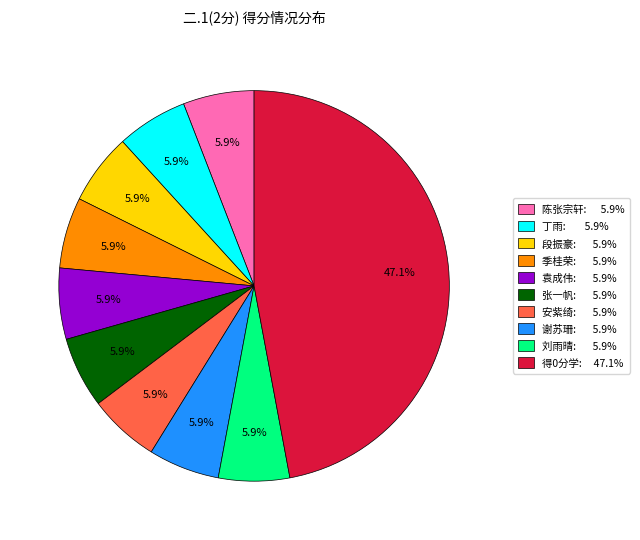

Is there a majority slice in this chart?

No